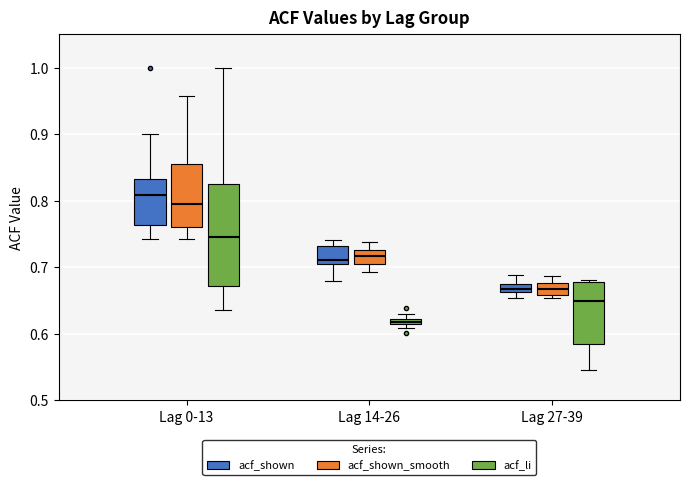

Which box is the tallest, from its lower edge to its upper edge?

Lag 0-13 (acf_li)